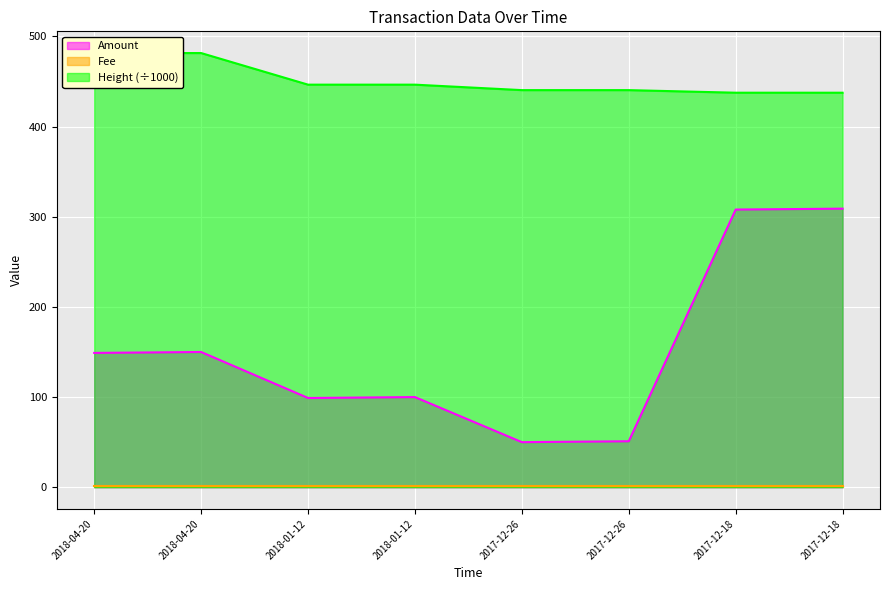

True or false: Amount has a value of 150.0 at 2018-04-20.

True